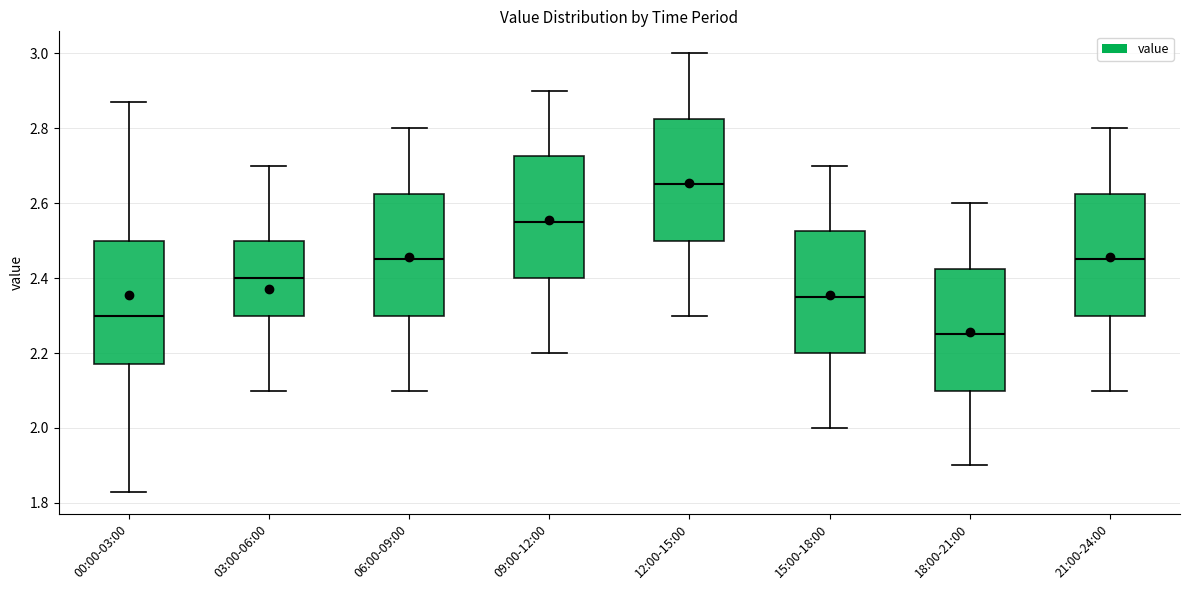

Reading left to right, read every box against the y-axis: the position of its median line, the range the box covers, and the ends of its whiskers. The values are not printed on the chart, so give them approximately, as read against the axis.

00:00-03:00: median 2.30, box 2.18 to 2.50, whiskers 1.84 to 2.88
03:00-06:00: median 2.40, box 2.30 to 2.50, whiskers 2.10 to 2.70
06:00-09:00: median 2.46, box 2.30 to 2.62, whiskers 2.10 to 2.80
09:00-12:00: median 2.56, box 2.40 to 2.72, whiskers 2.20 to 2.90
12:00-15:00: median 2.66, box 2.50 to 2.82, whiskers 2.30 to 3.00
15:00-18:00: median 2.36, box 2.20 to 2.52, whiskers 2.00 to 2.70
18:00-21:00: median 2.26, box 2.10 to 2.42, whiskers 1.90 to 2.60
21:00-24:00: median 2.46, box 2.30 to 2.62, whiskers 2.10 to 2.80